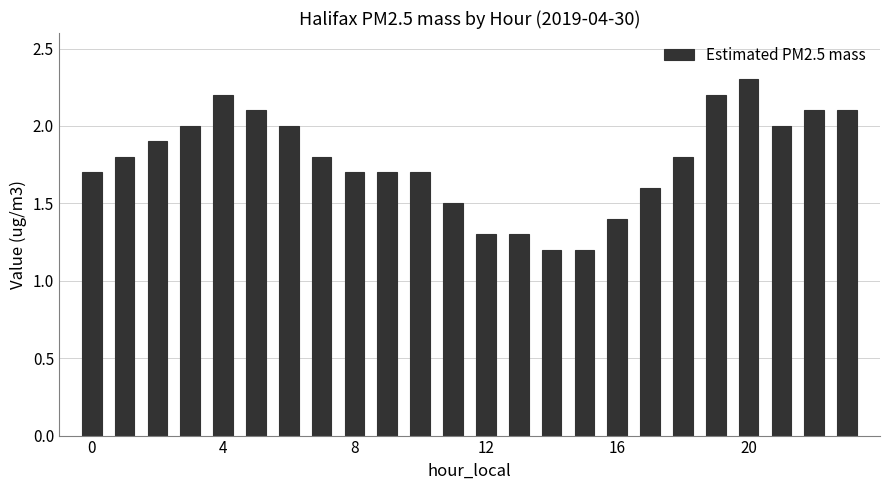

What is the value of the 23rd bar from the left?

2.1